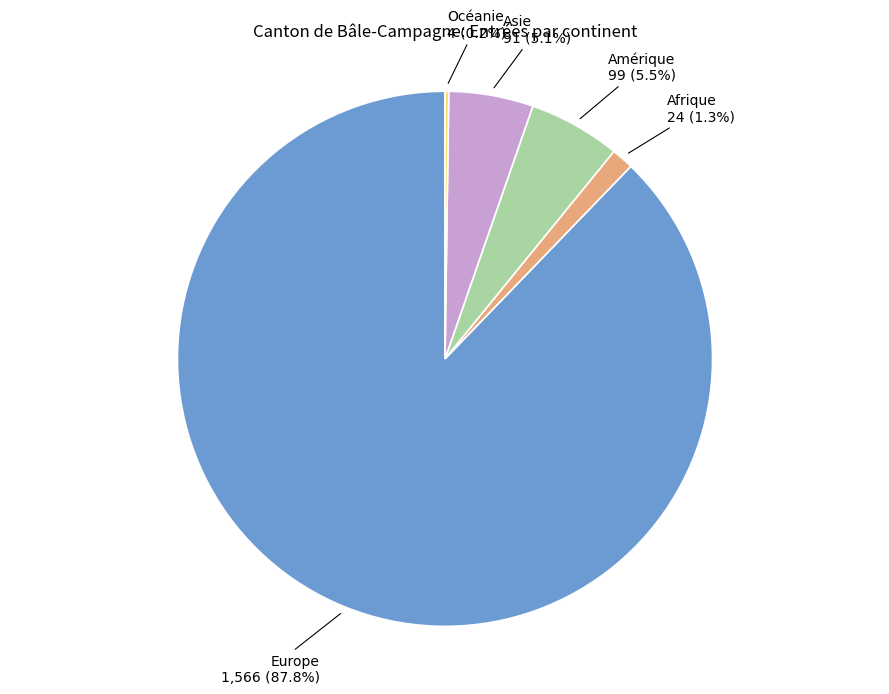

To the nearest percent, what is the difference between the largest and smallest slice percentages?

88%